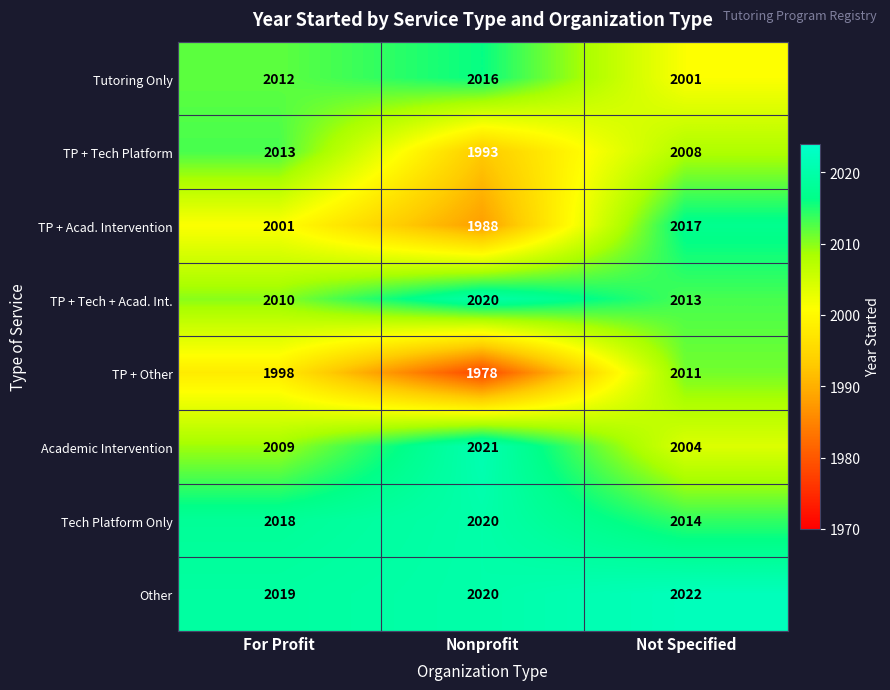

At which category does the chart reach its peak across all series?

Not Specified